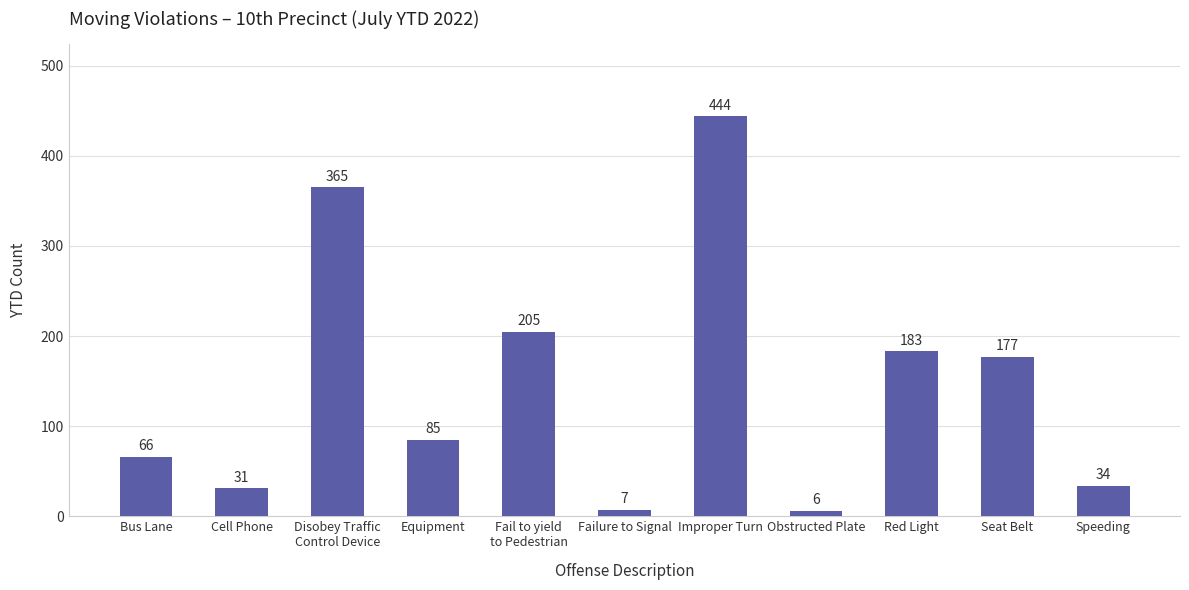

The value at Fail to yield
to Pedestrian is 59. True or false?

False